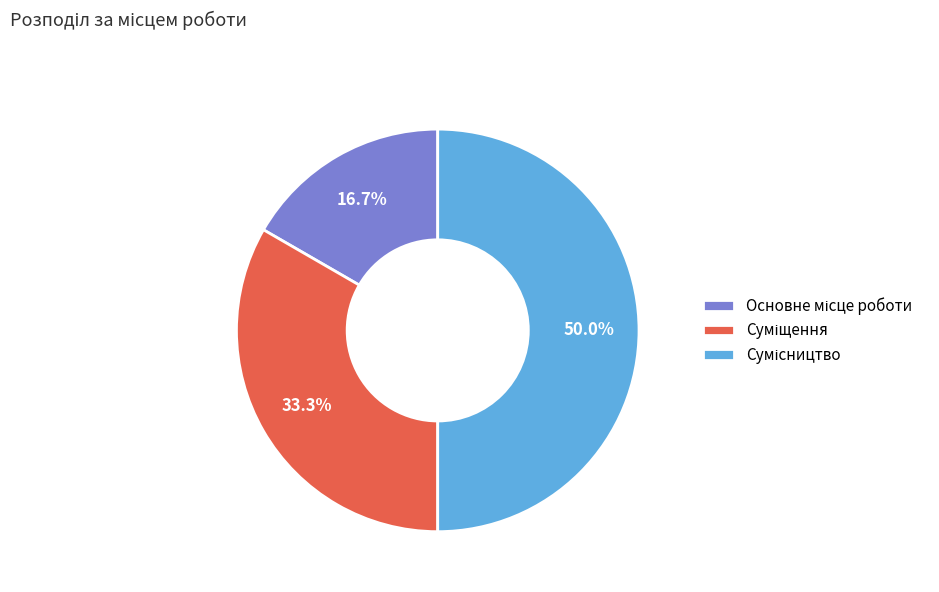

Which slice is the largest?

Сумісництво